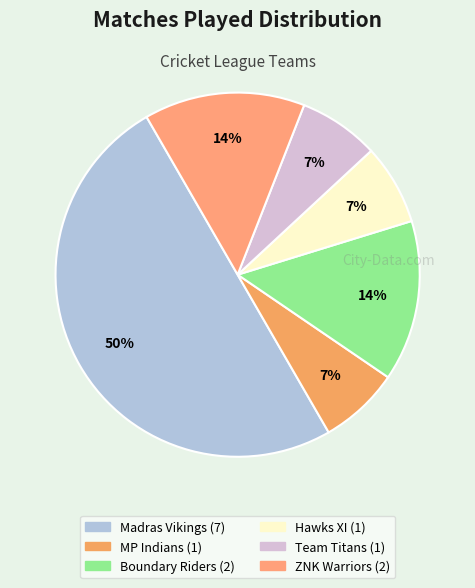

How many slices are in this pie chart?

6